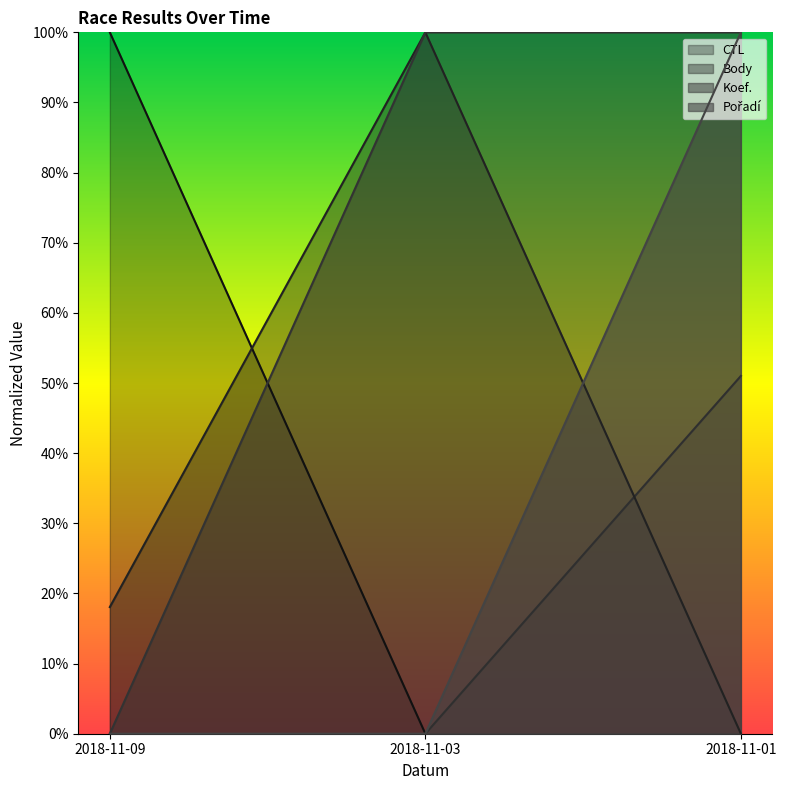

Reading left to right, list all the values displayed in this chart.

CTL: 2018-11-09=1.0	2018-11-03=0.0	2018-11-01=0.5
Body: 2018-11-09=0.2	2018-11-03=1.0	2018-11-01=0.0
Koef.: 2018-11-09=0.0	2018-11-03=1.0	2018-11-01=1.0
Pořadí: 2018-11-09=0.0	2018-11-03=0.0	2018-11-01=1.0